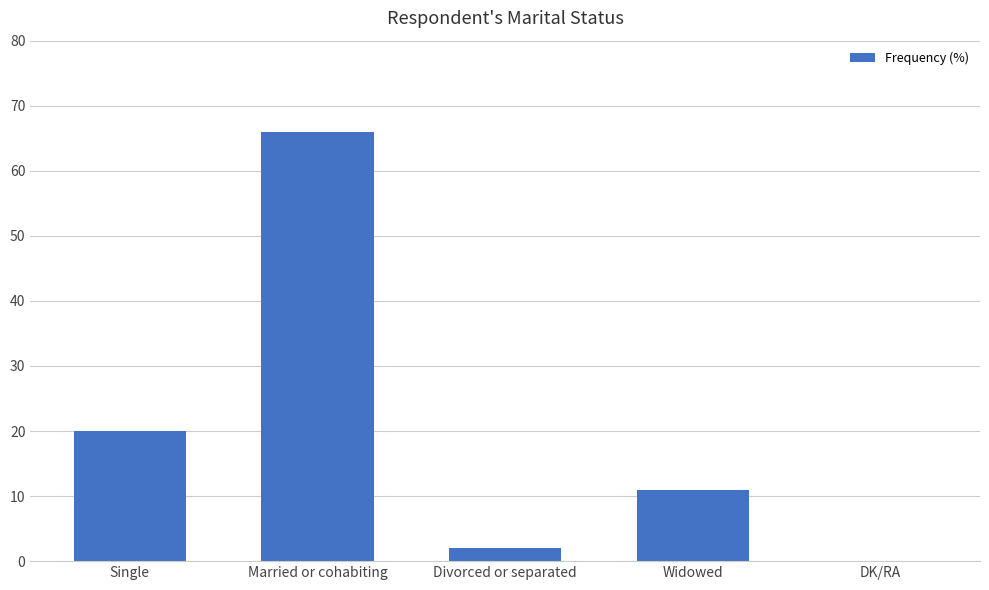

What is the change in value from Married or cohabiting to Divorced or separated?

-64